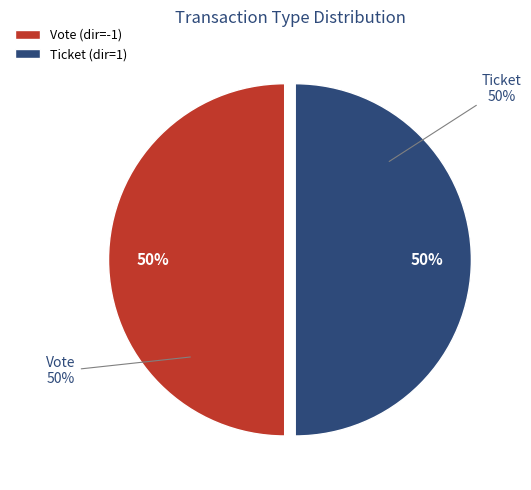

How many slices are in this pie chart?

2